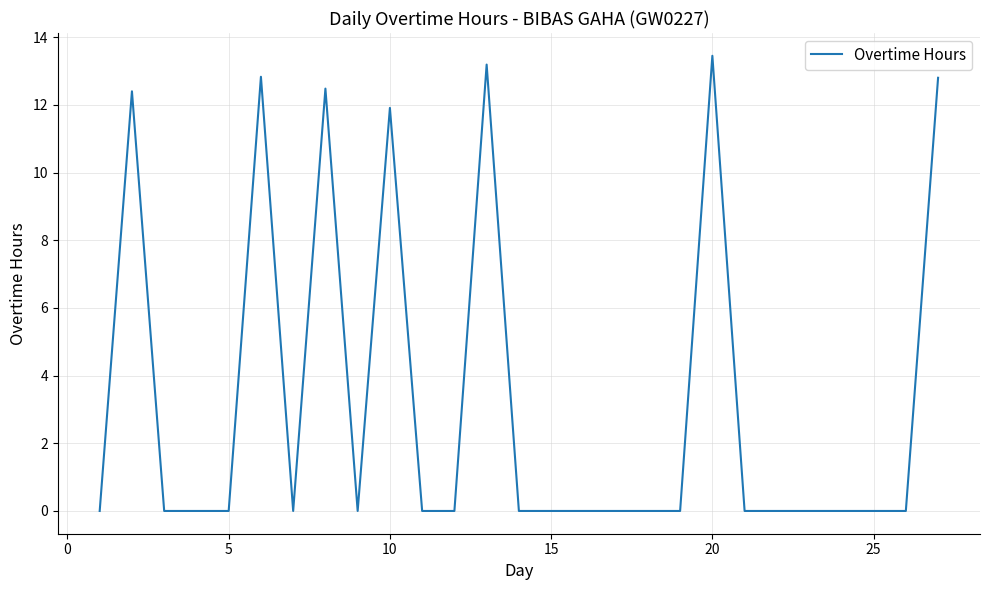

Is it true that the value at 10 is 19.1?

False